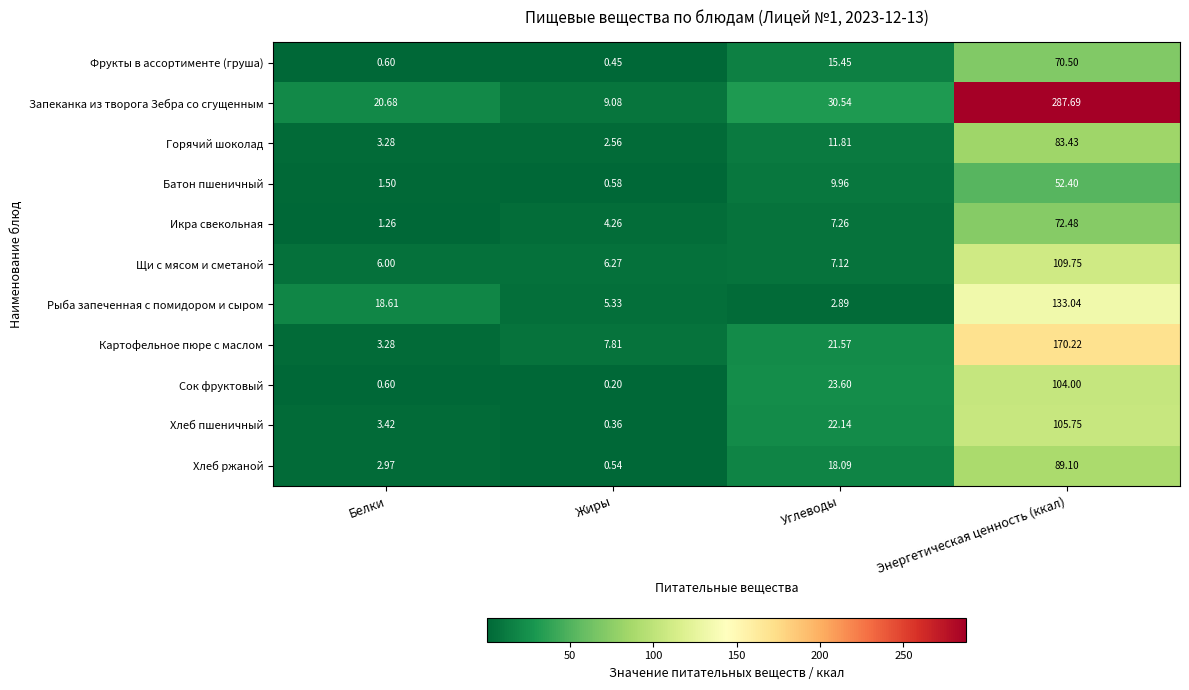

At which category does the chart reach its peak across all series?

Энергетическая ценность (ккал)